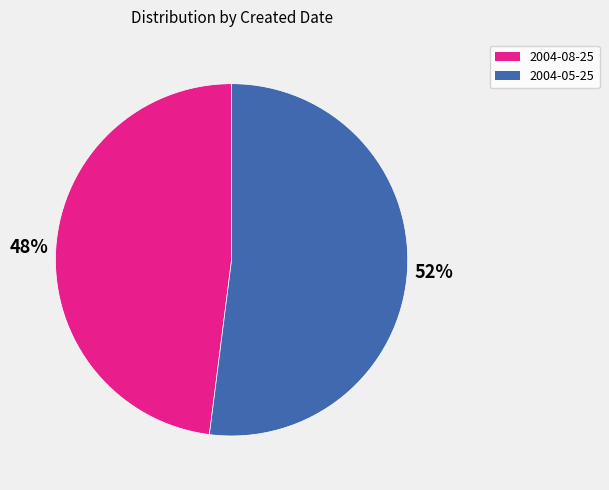

To the nearest percent, what is the combined percentage of 2004-05-25 and 2004-08-25?

100%